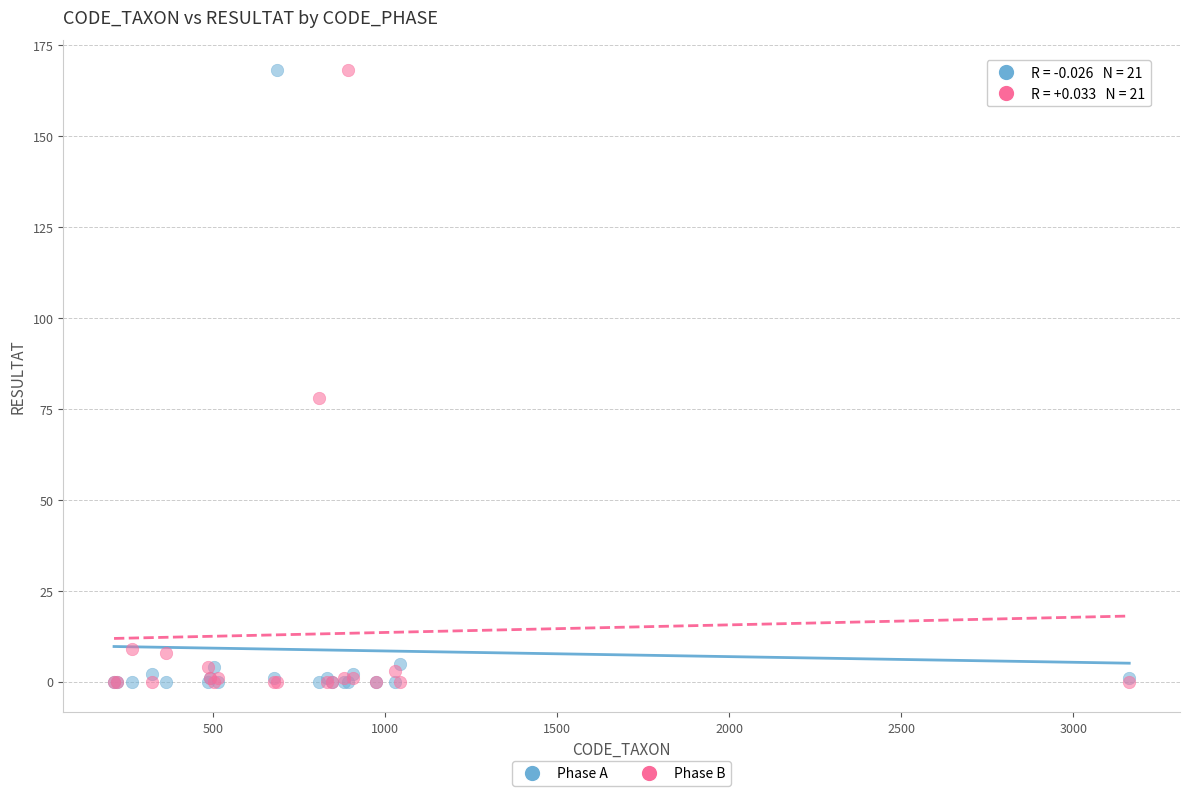

What are all the series names shown in the legend?

Phase A, Phase B